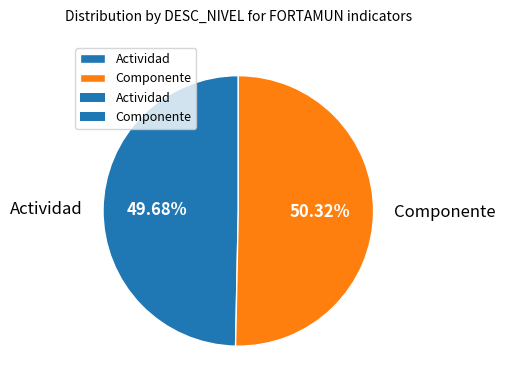

What portion of the pie excludes Actividad?

50.3%